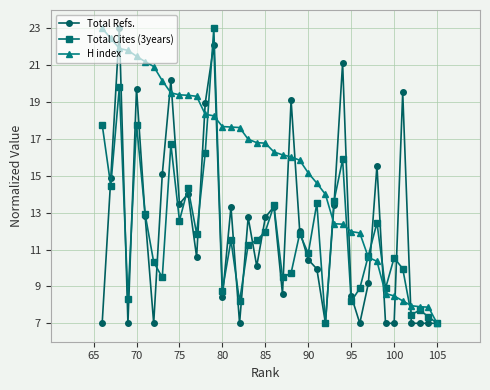

Which series has the largest total across all categories?

H index